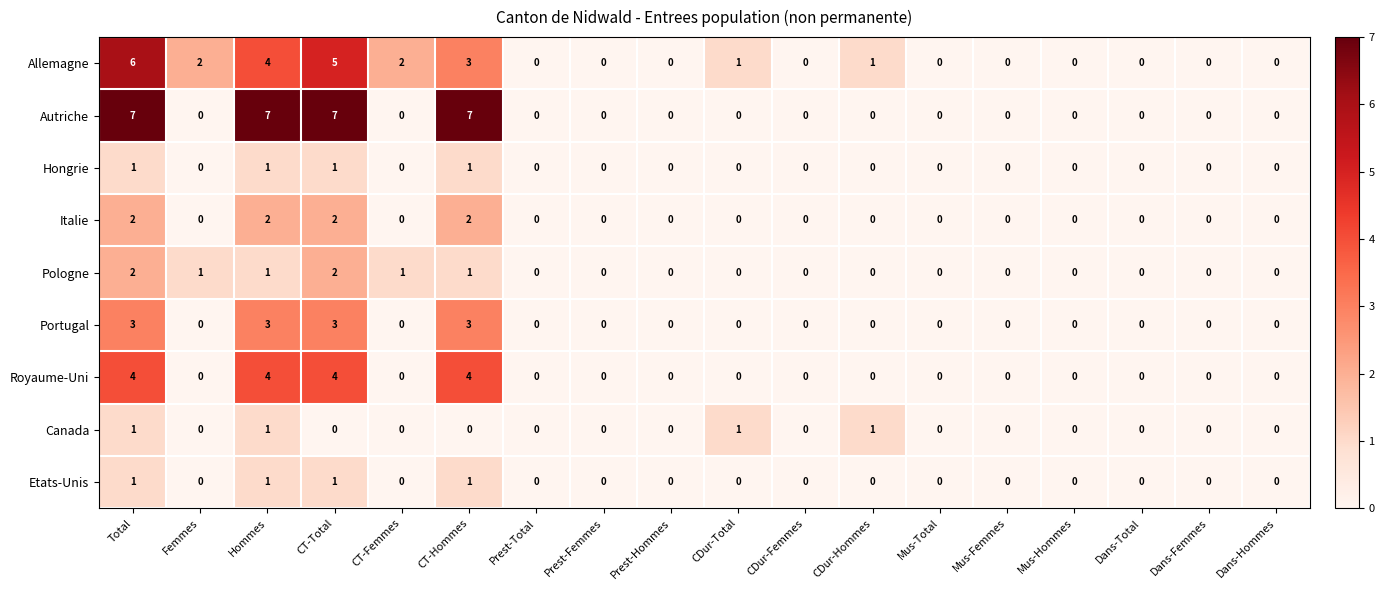

The Hongrie series shows 0 at Total. True or false?

False